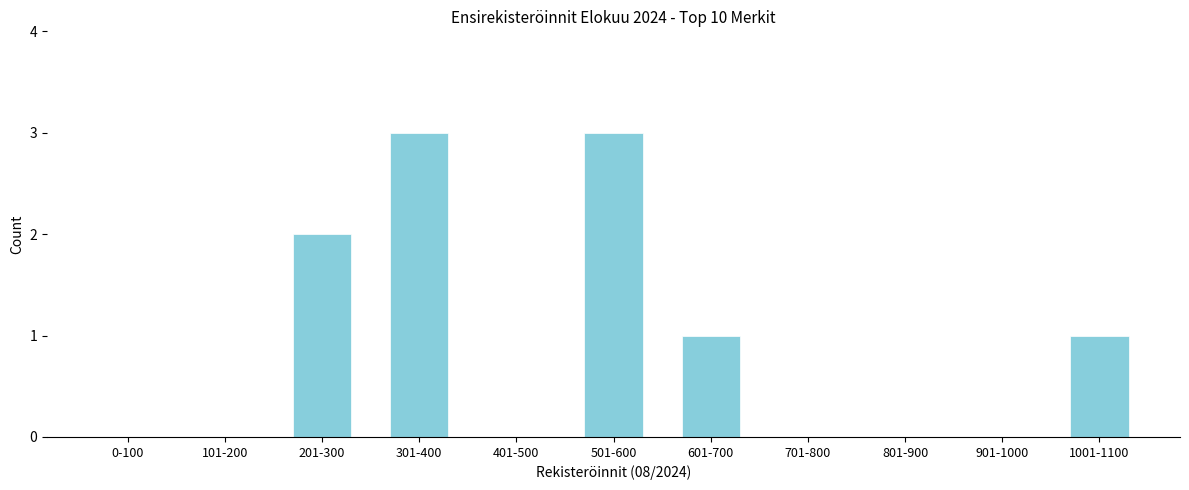

Reading left to right, extract all data points from this chart.

0-100=0	101-200=0	201-300=2	301-400=3	401-500=0	501-600=3	601-700=1	701-800=0	801-900=0	901-1000=0	1001-1100=1